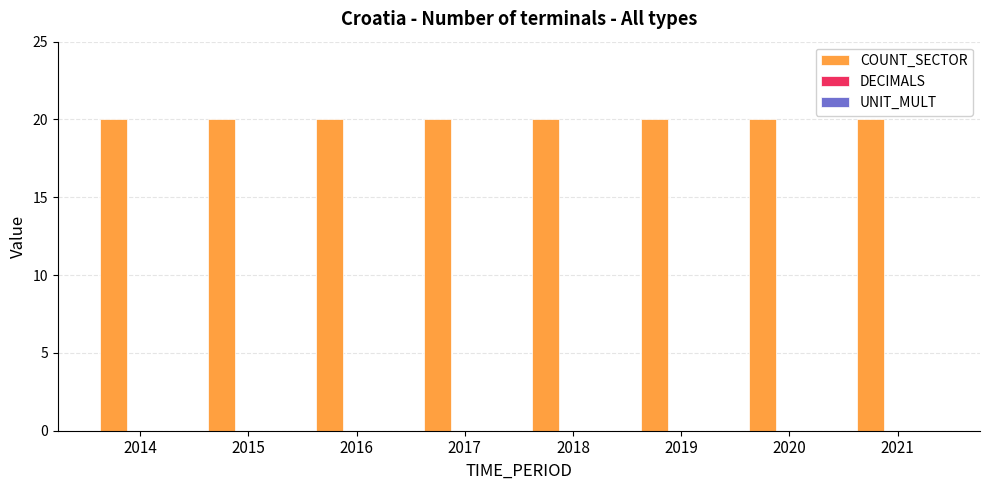

How many distinct data groups are displayed?

3